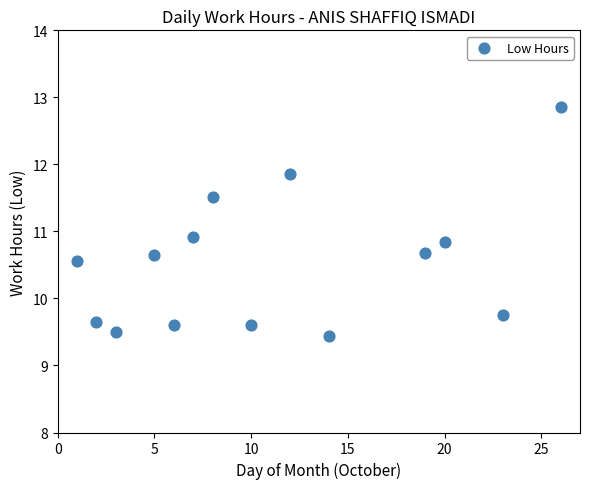

What Y value in the scatter plot is closest to 11?

10.9